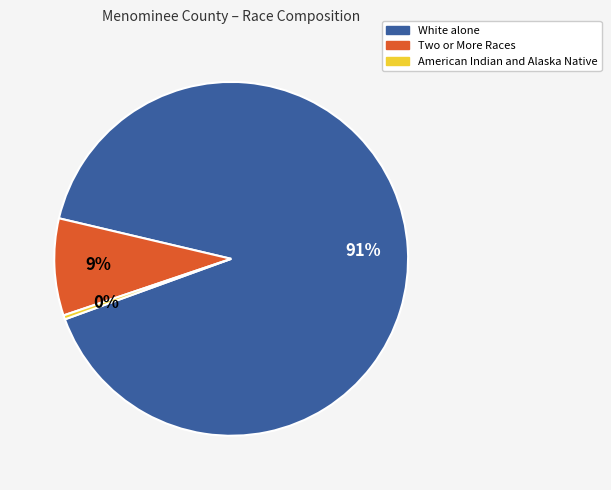

To the nearest percent, what is the combined percentage of American Indian and Alaska Native and Two or More Races?

9%